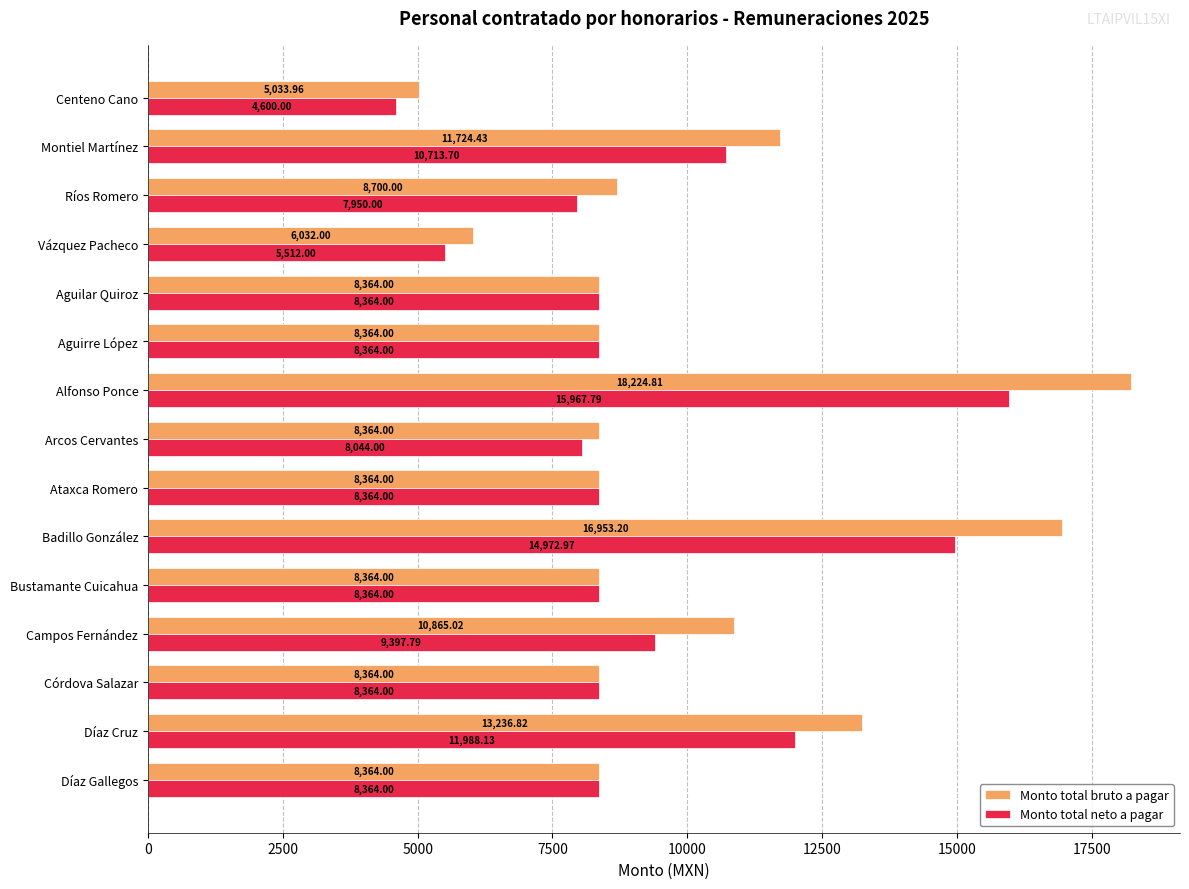

Where is Monto total neto a pagar nearest to the value 10283?

Montiel Martínez